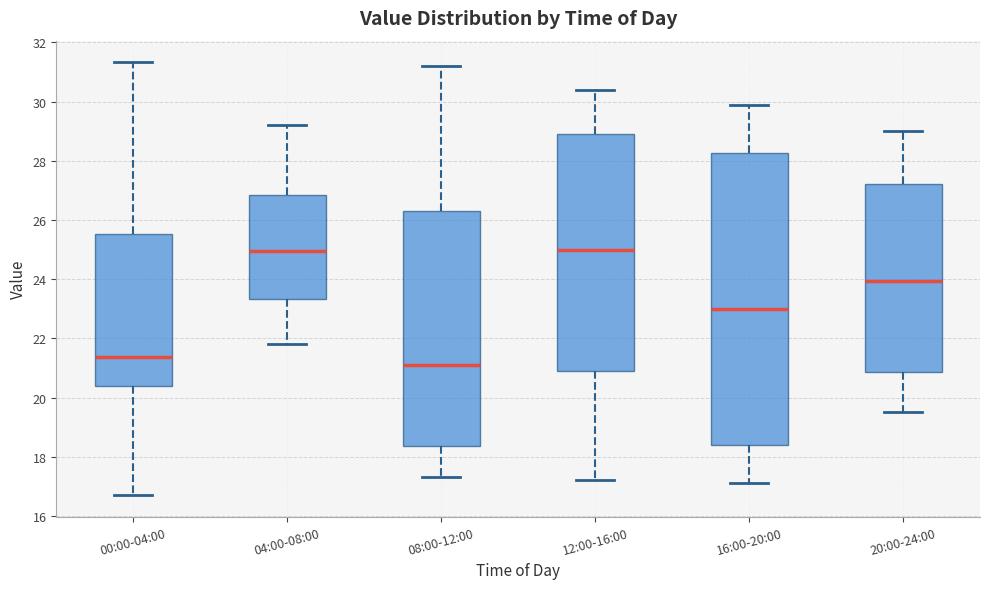

Reading left to right, read every box against the y-axis: the position of its median line, the range the box covers, and the ends of its whiskers. The values are not printed on the chart, so give them approximately, as read against the axis.

00:00-04:00: median 21.4, box 20.4 to 25.6, whiskers 16.8 to 31.4
04:00-08:00: median 25.0, box 23.4 to 26.8, whiskers 21.8 to 29.2
08:00-12:00: median 21.2, box 18.4 to 26.4, whiskers 17.4 to 31.2
12:00-16:00: median 25.0, box 21.0 to 29.0, whiskers 17.2 to 30.4
16:00-20:00: median 23.0, box 18.4 to 28.2, whiskers 17.2 to 30.0
20:00-24:00: median 24.0, box 20.8 to 27.2, whiskers 19.6 to 29.0